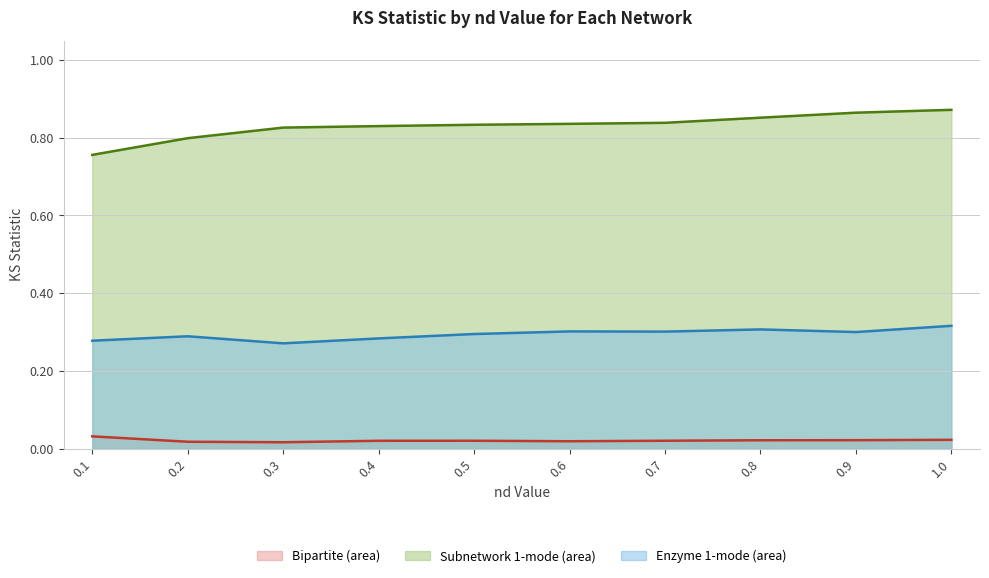

What position from the right is 0.5?

6